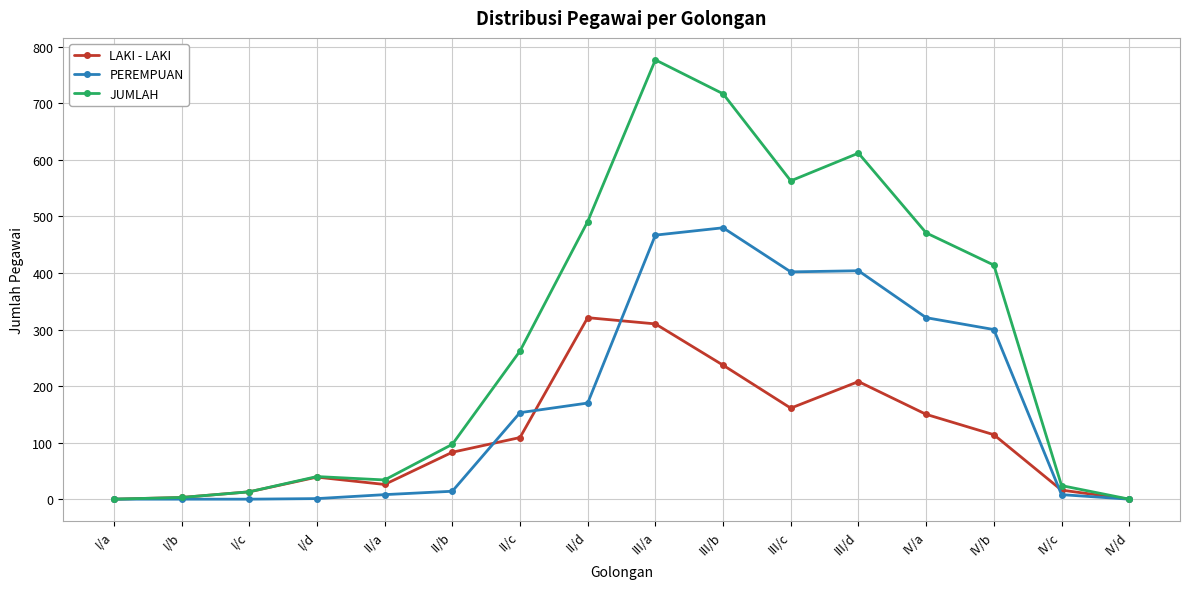

What is the difference between the LAKI - LAKI values at IV/b and I/d?

75